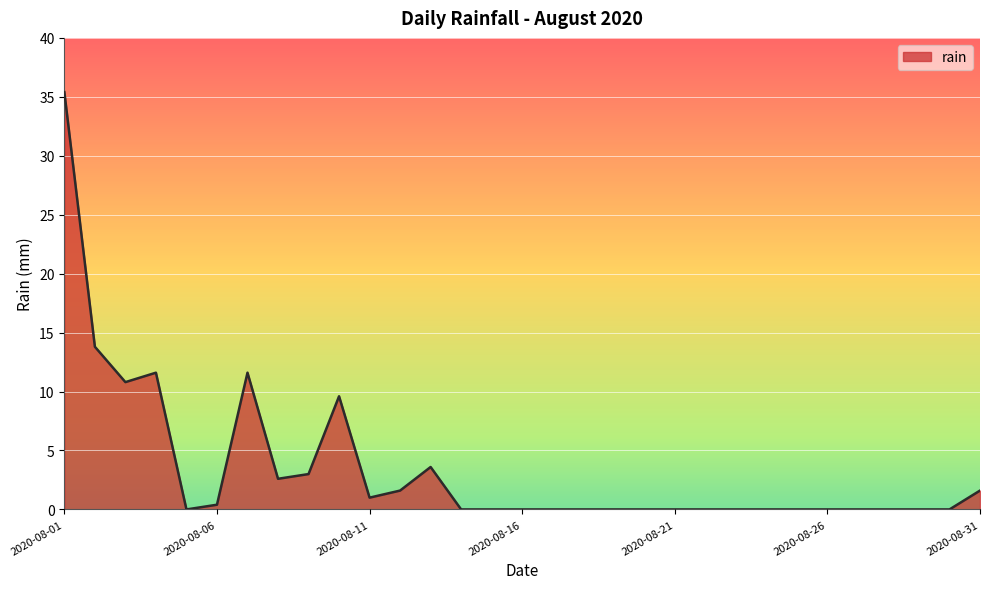

What is the maximum value shown in the chart?

35.4